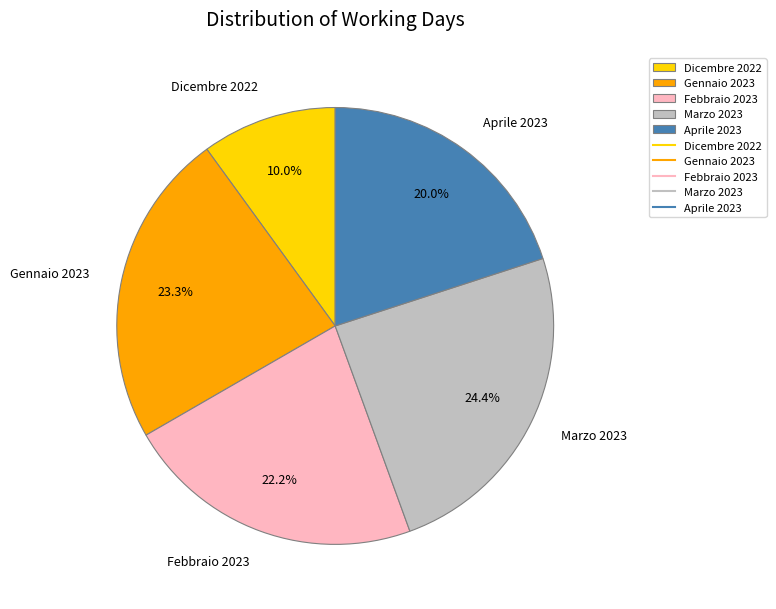

Count the number of slices in the pie.

5